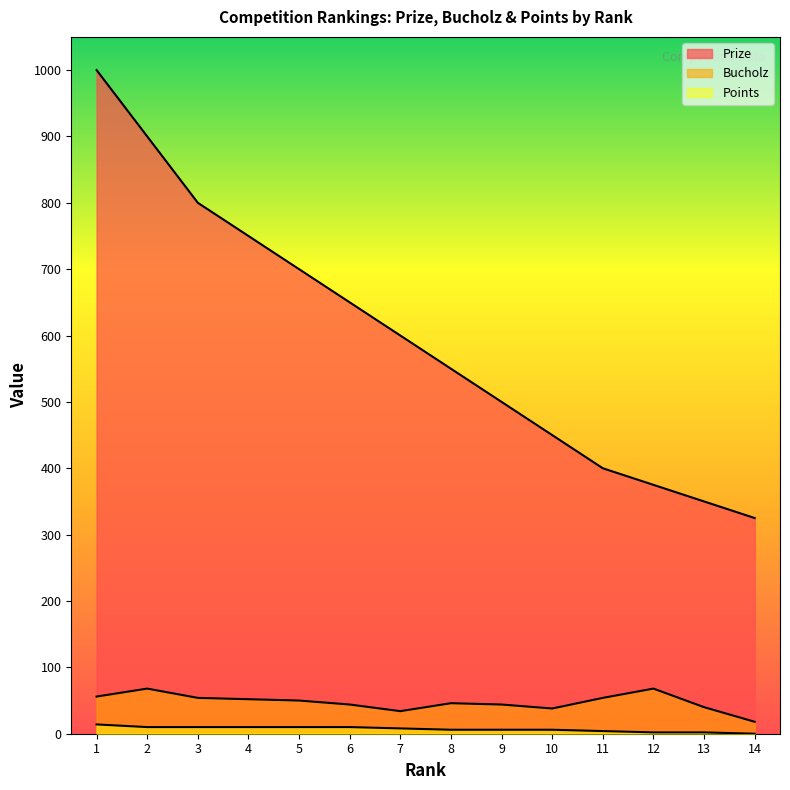

What is the difference between the second highest and minimum values in the Bucholz series?

50